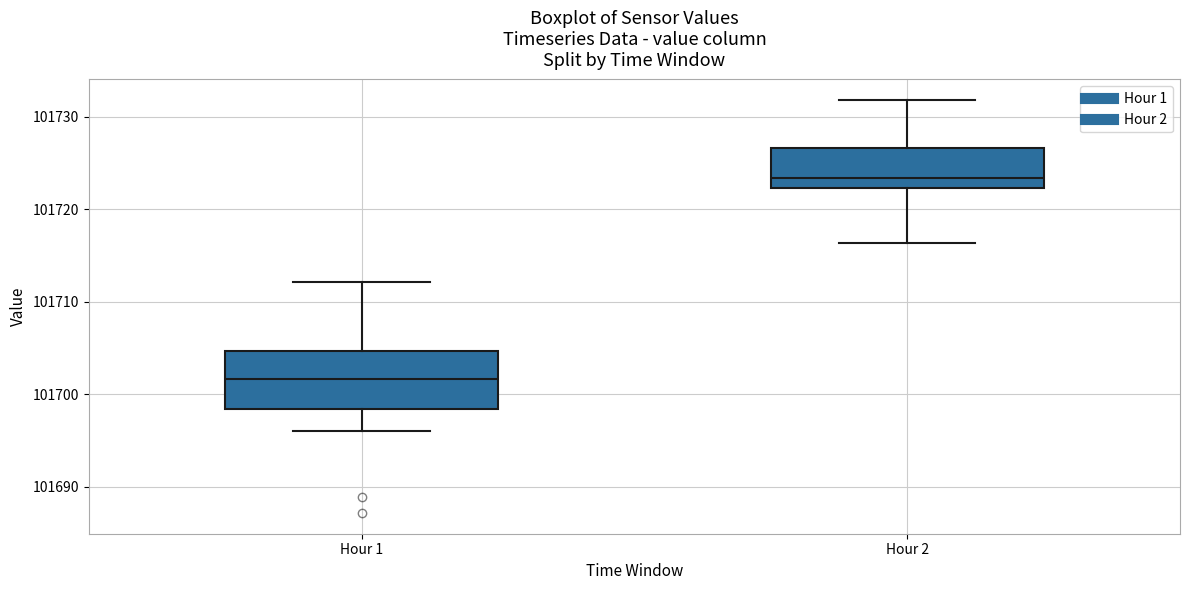

Where is the upper edge of the box for Hour 1 on the y-axis? The values are not printed on the chart, so give them approximately, as read against the axis.

101705